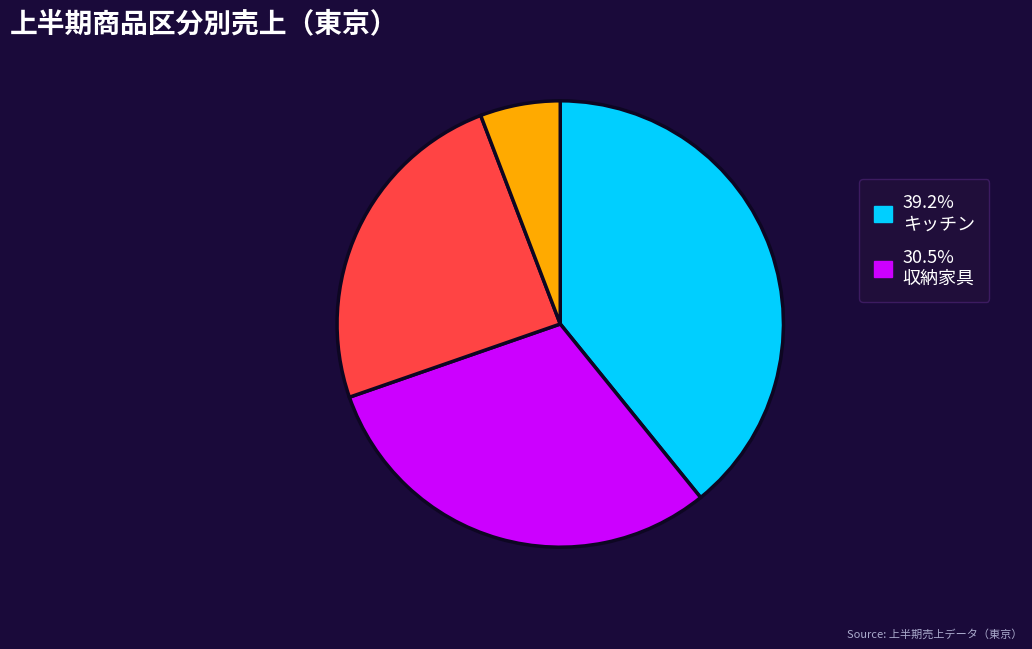

Does any single category account for the majority?

No